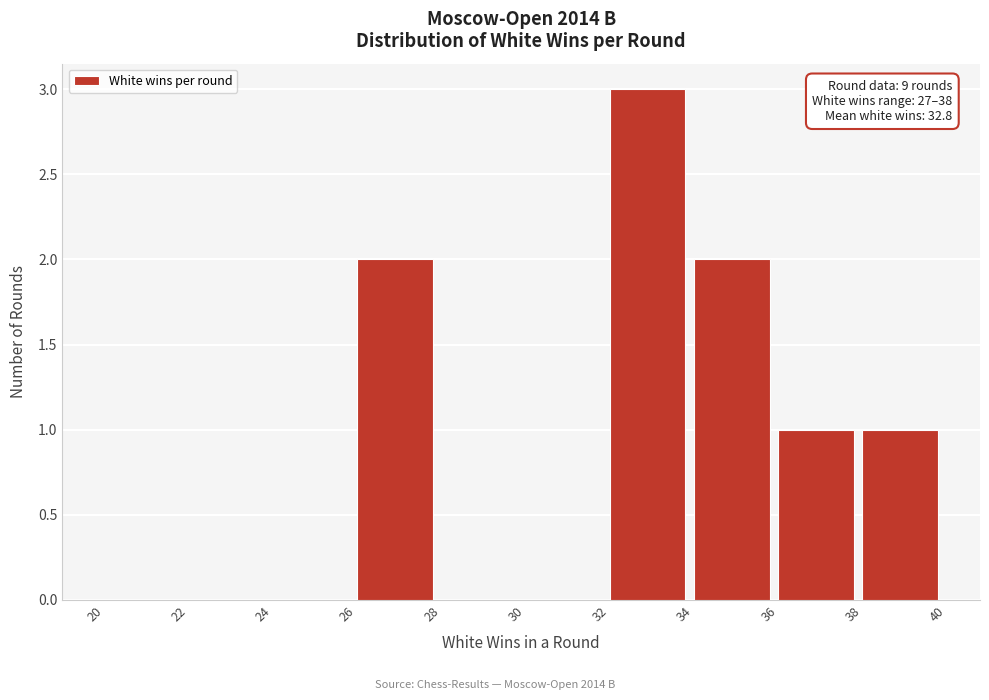

Over which range of the x-axis is the bar tallest?

32 to 34